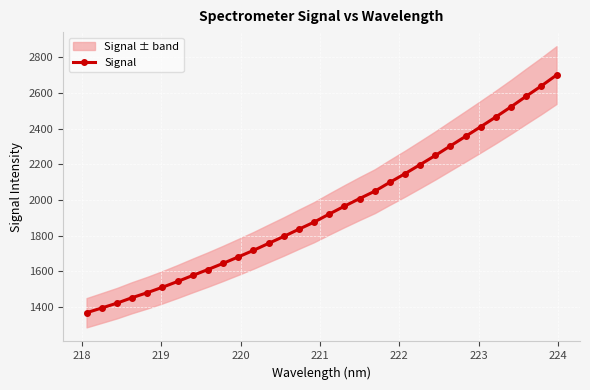

What is the value of the Signal point at the 2nd from the left?

1395.0